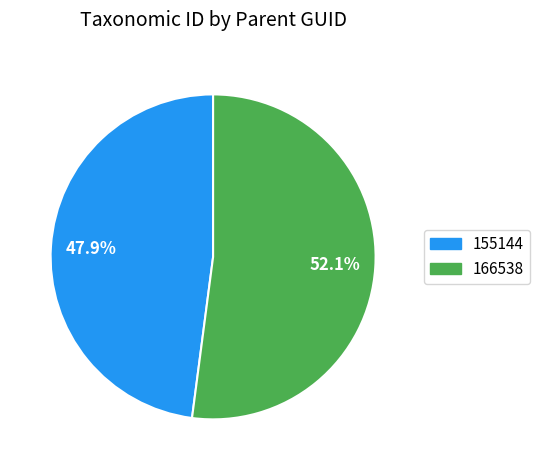

How many segments does this pie chart have?

2